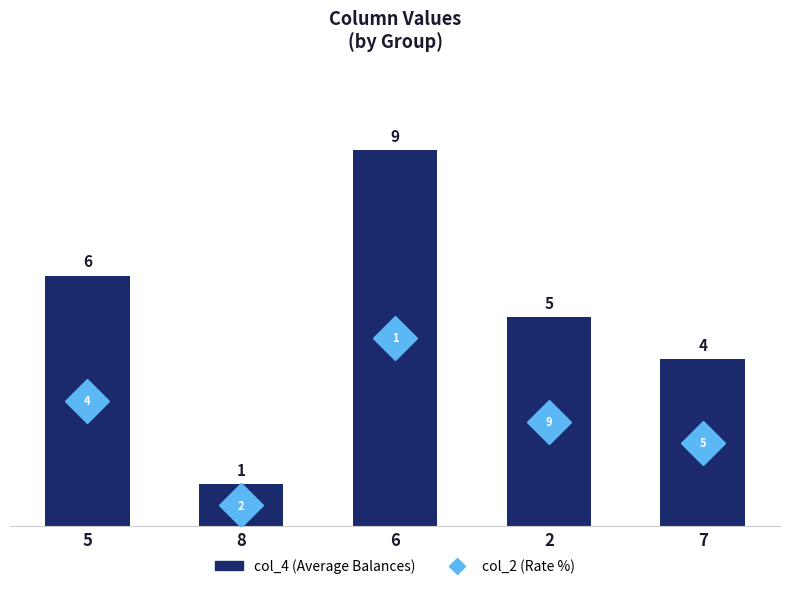

Is it true that the value at 6 is 9?

True